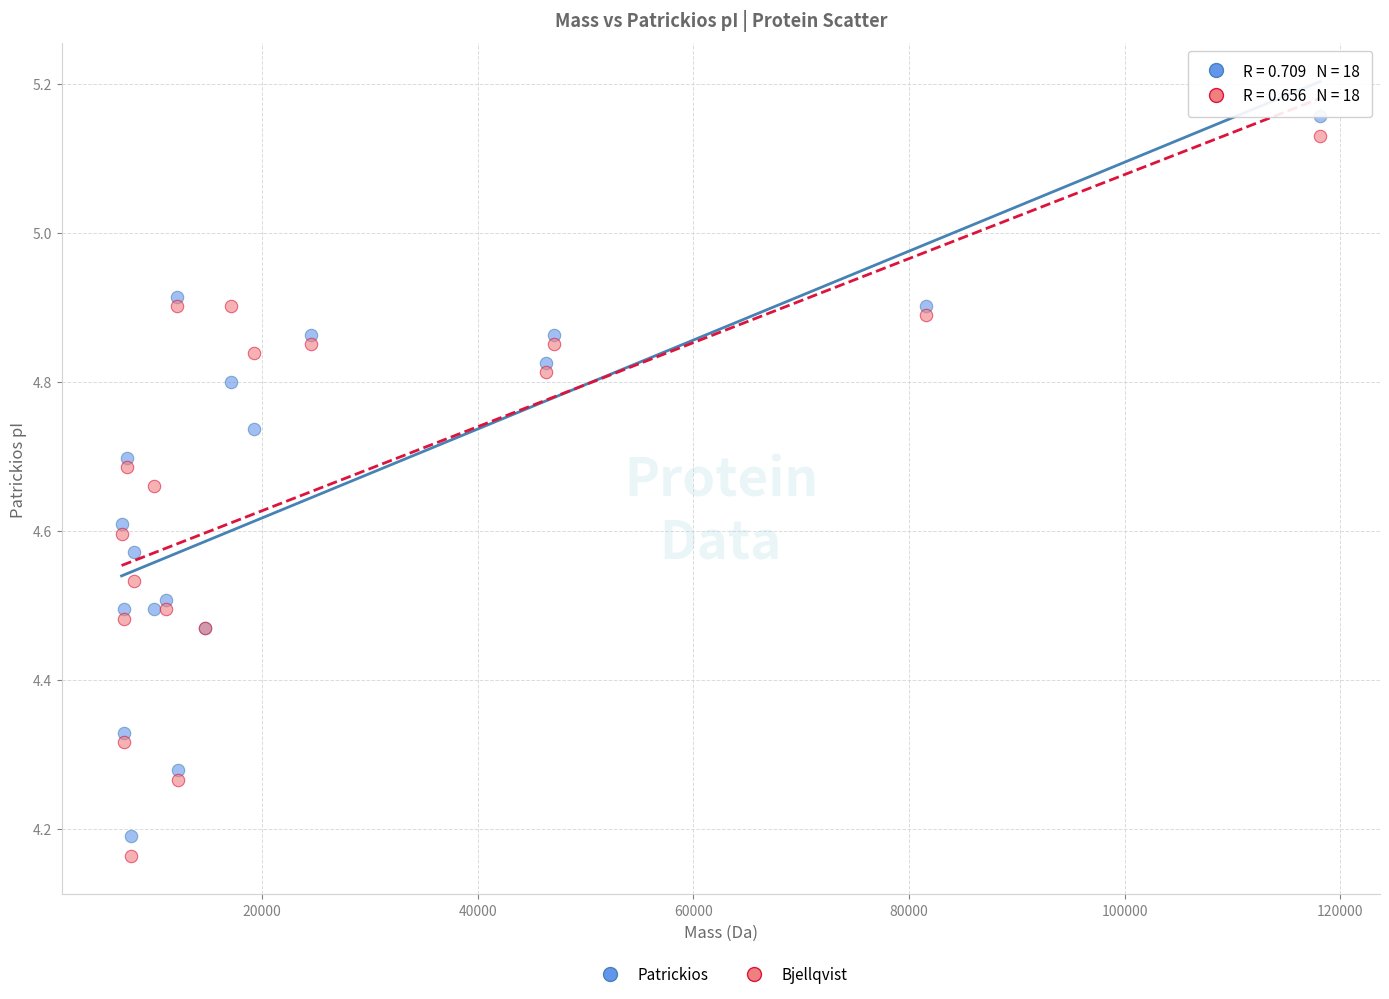

Which series contains the highest Y value?

Patrickios